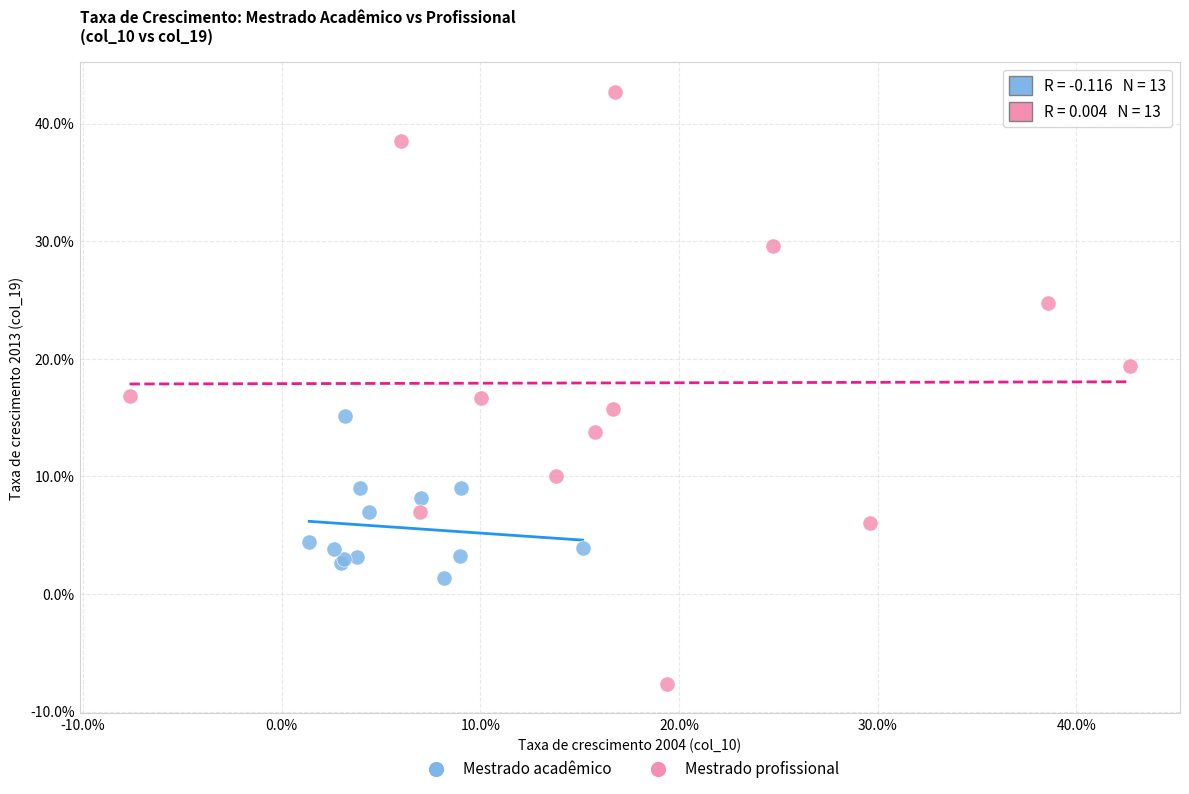

What are all the series names shown in the legend?

Mestrado acadêmico, Mestrado profissional